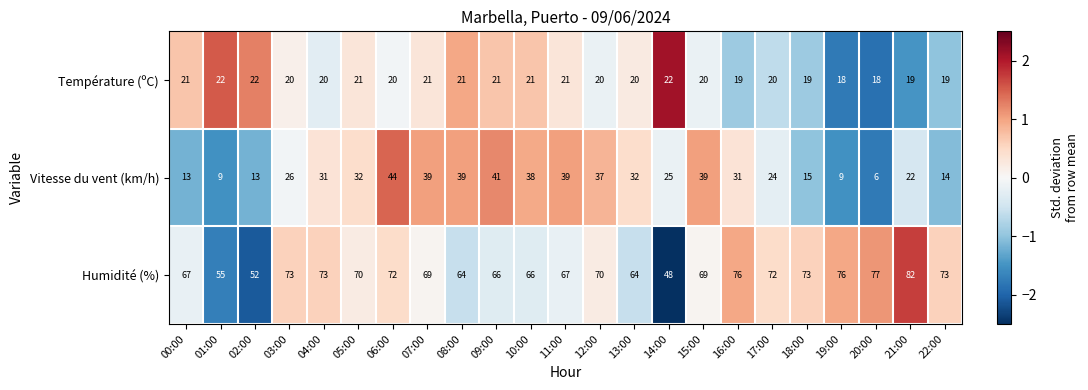

What is the highest value of the Humidité (%) series?

82